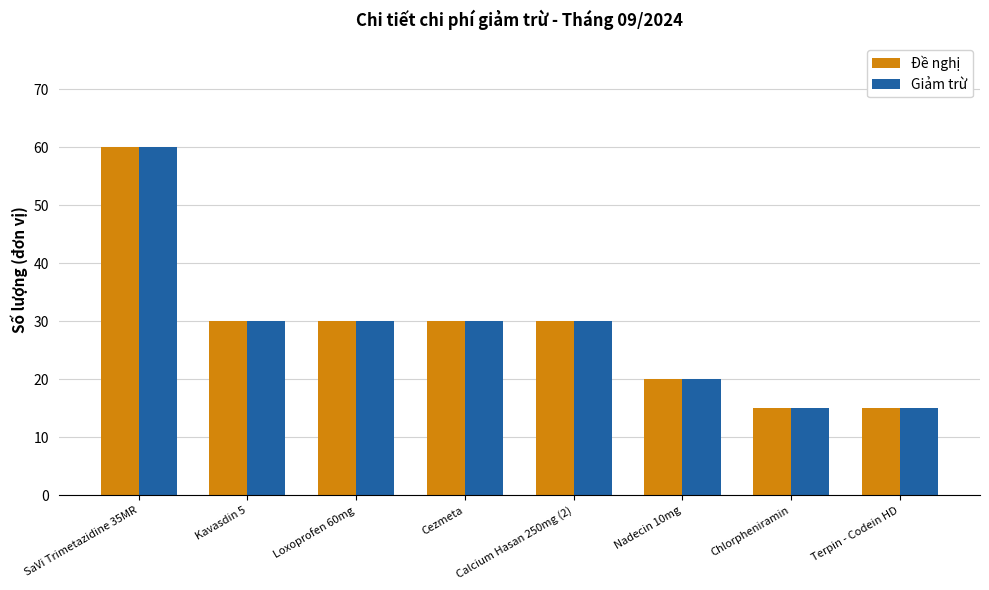

What is the minimum value shown in the chart?

15